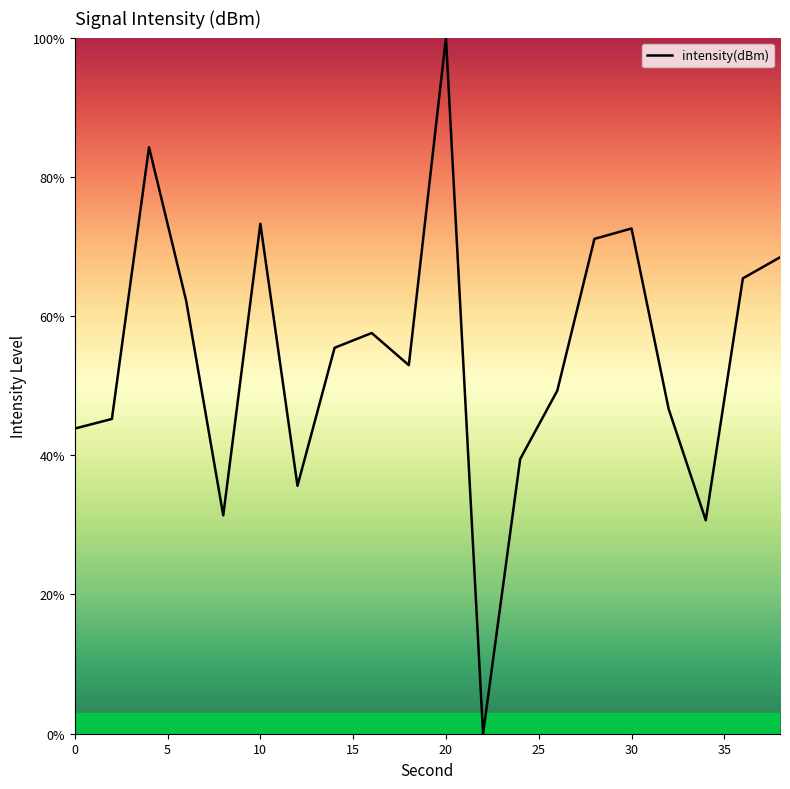

What is the greatest value displayed?

100.0